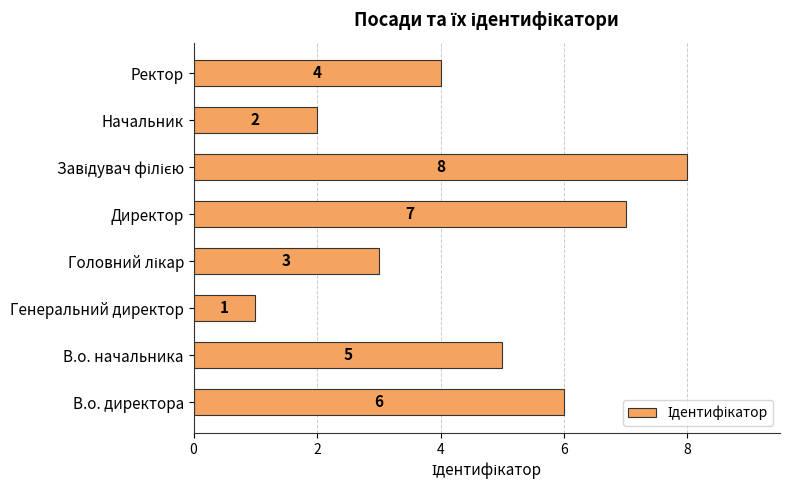

Which has a higher value, Генеральний директор or Начальник?

Начальник